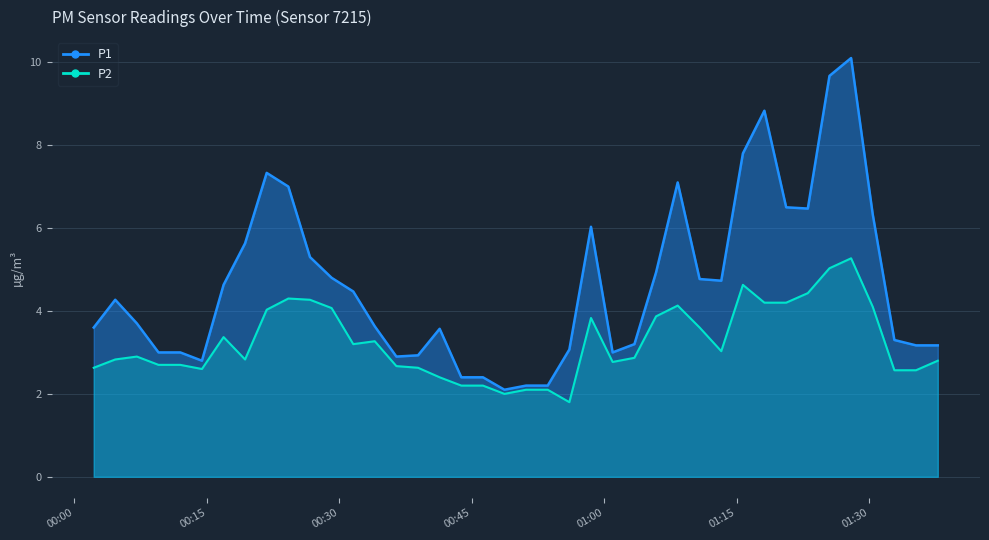

What is the value of the P2 point at the 40th from the left?

2.8